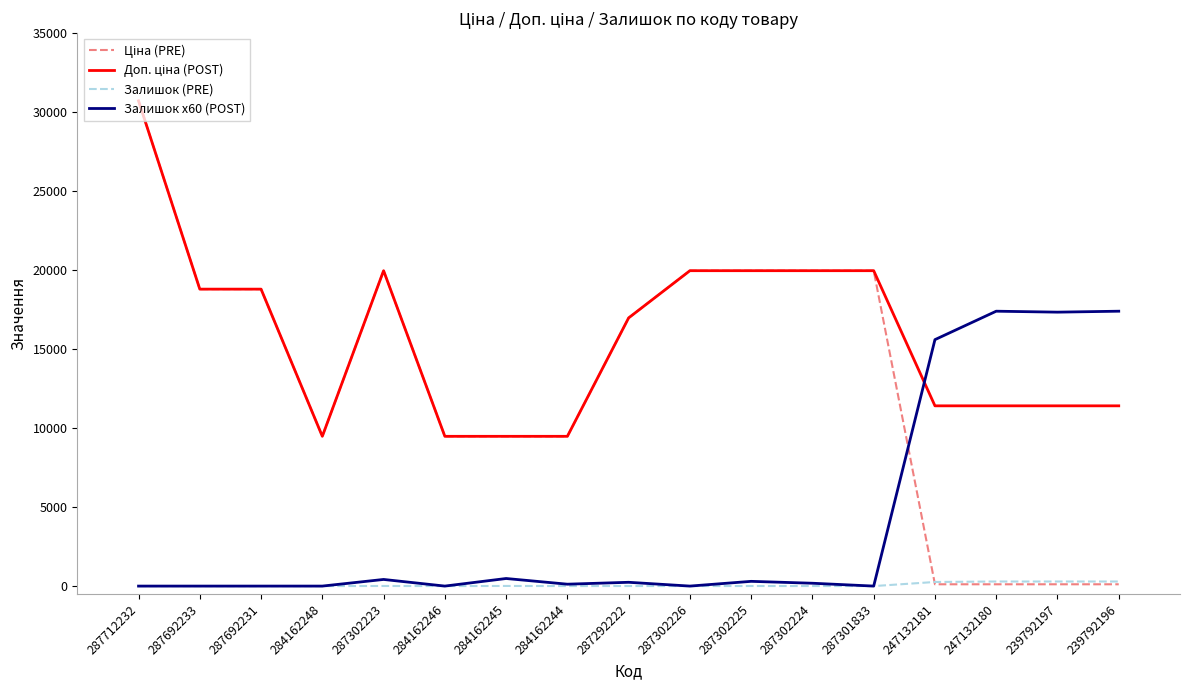

Which label corresponds to the largest value in the chart?

287712232